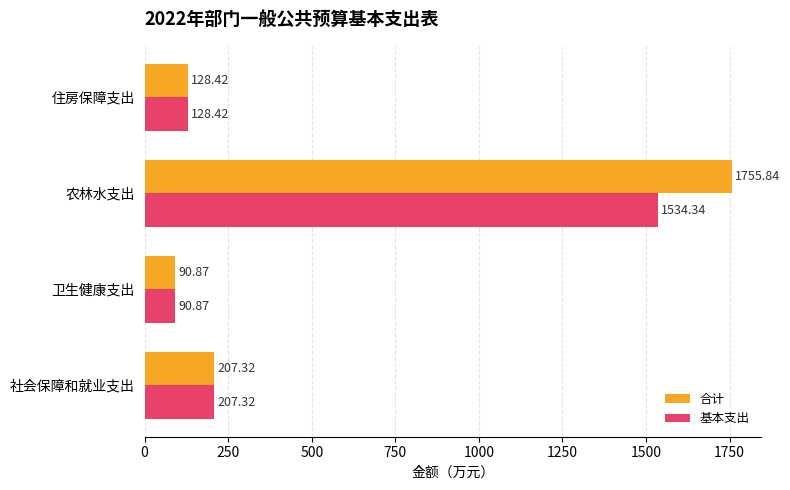

Which series has the largest range (max minus min)?

合计